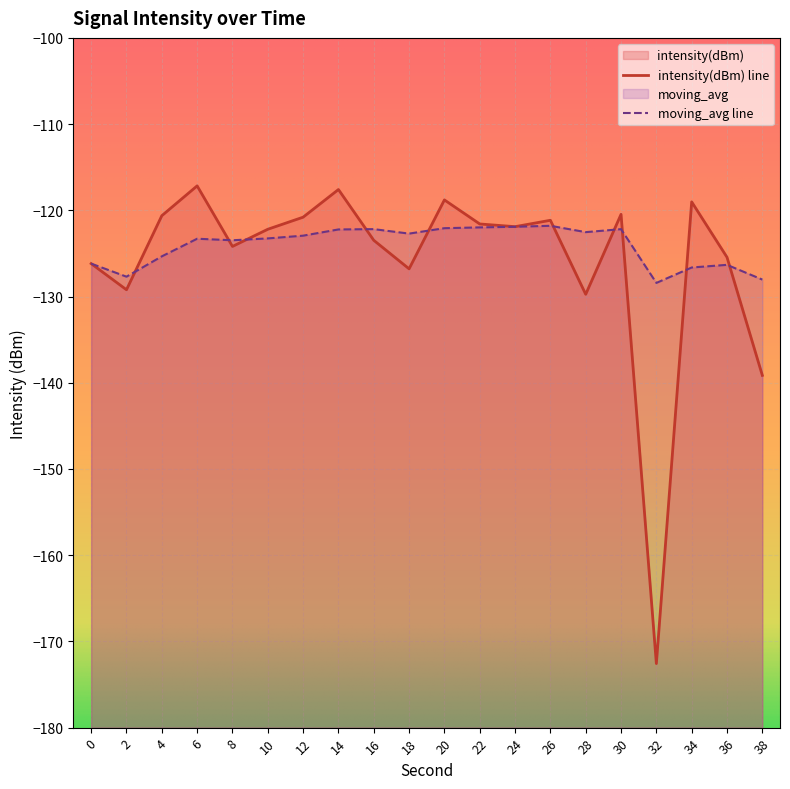

The intensity(dBm) series shows -122.2 at 10. True or false?

True